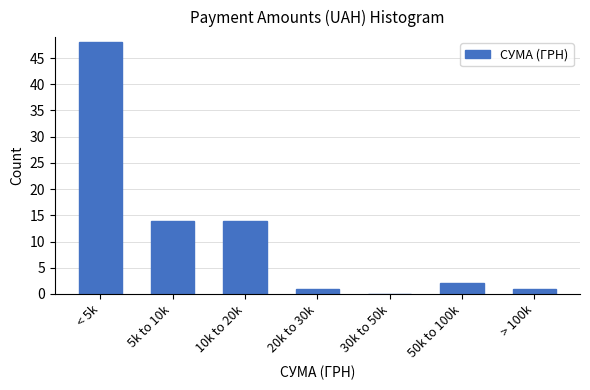

Reading right to left, transcribe all the data shown in this chart.

> 100k=1	50k to 100k=2	30k to 50k=0	20k to 30k=1	10k to 20k=14	5k to 10k=14	< 5k=48